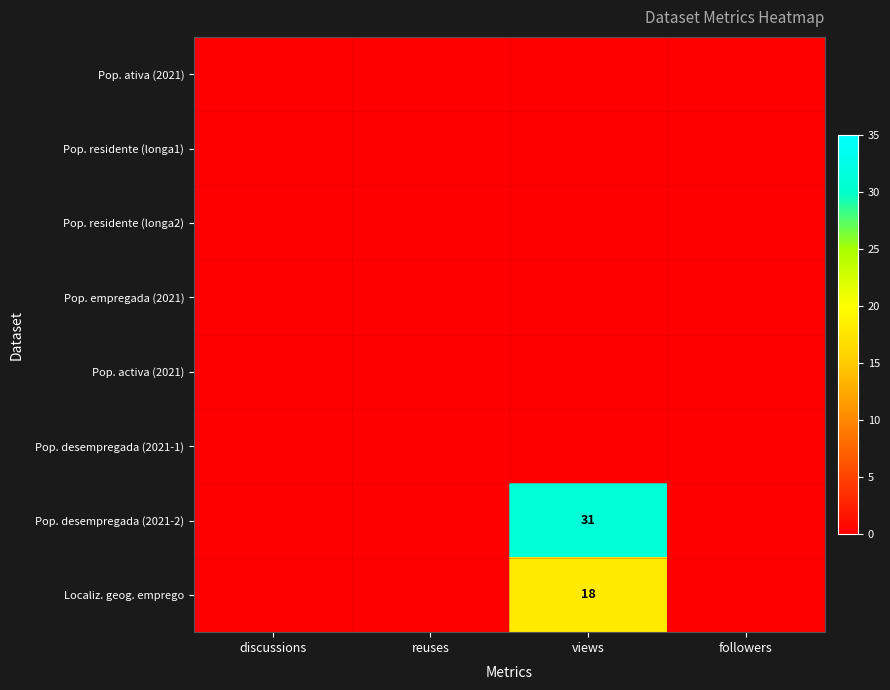

Which has a higher value, discussions or followers?

discussions